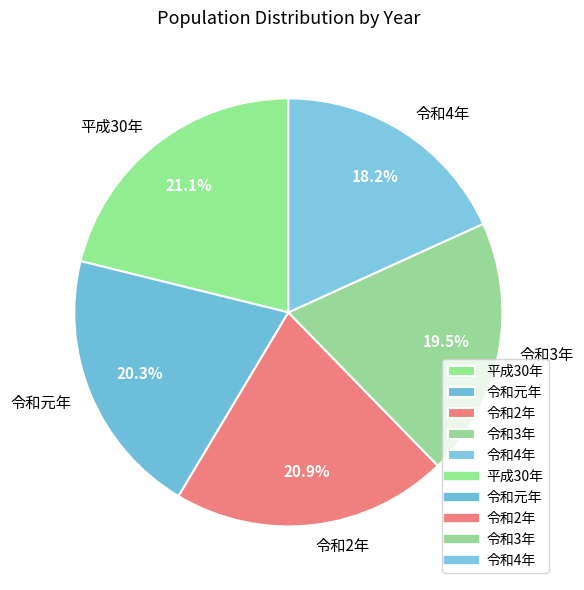

Is 令和3年 the majority of the pie?

No